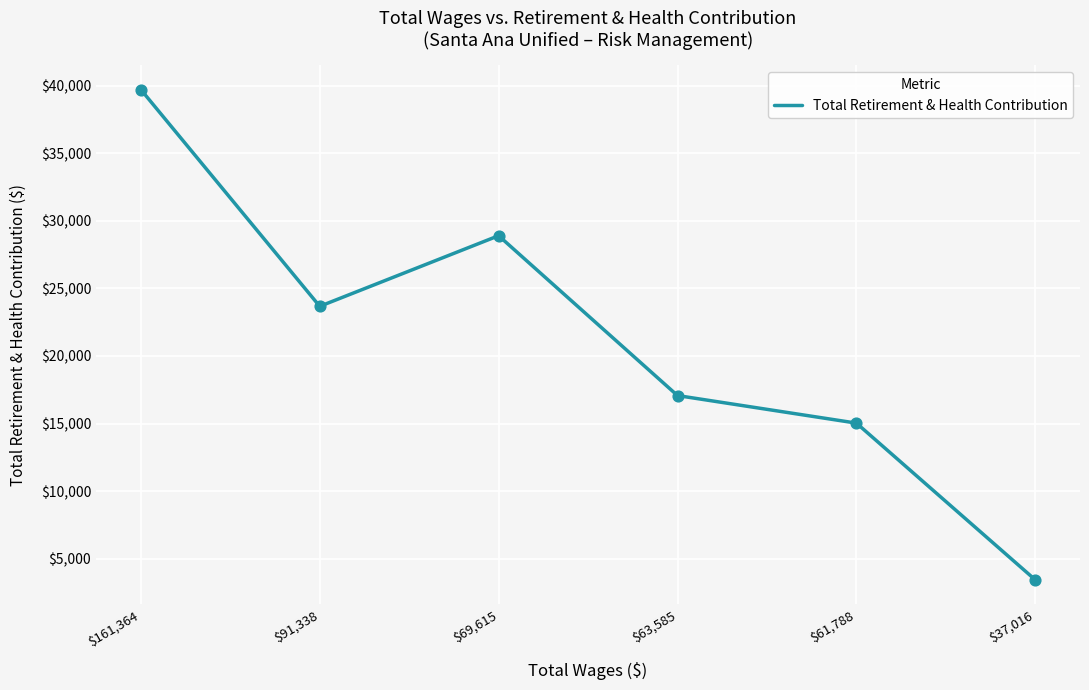

Between $161,364 and $61,788, which is larger?

$161,364